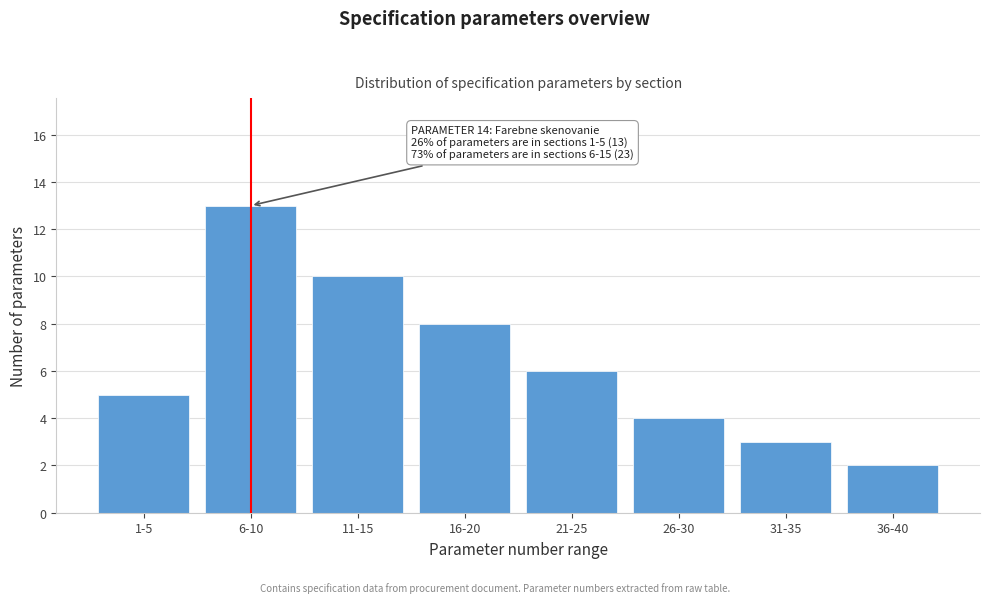

Reading left to right, list all the values displayed in this chart.

1-5=5	6-10=13	11-15=10	16-20=8	21-25=6	26-30=4	31-35=3	36-40=2